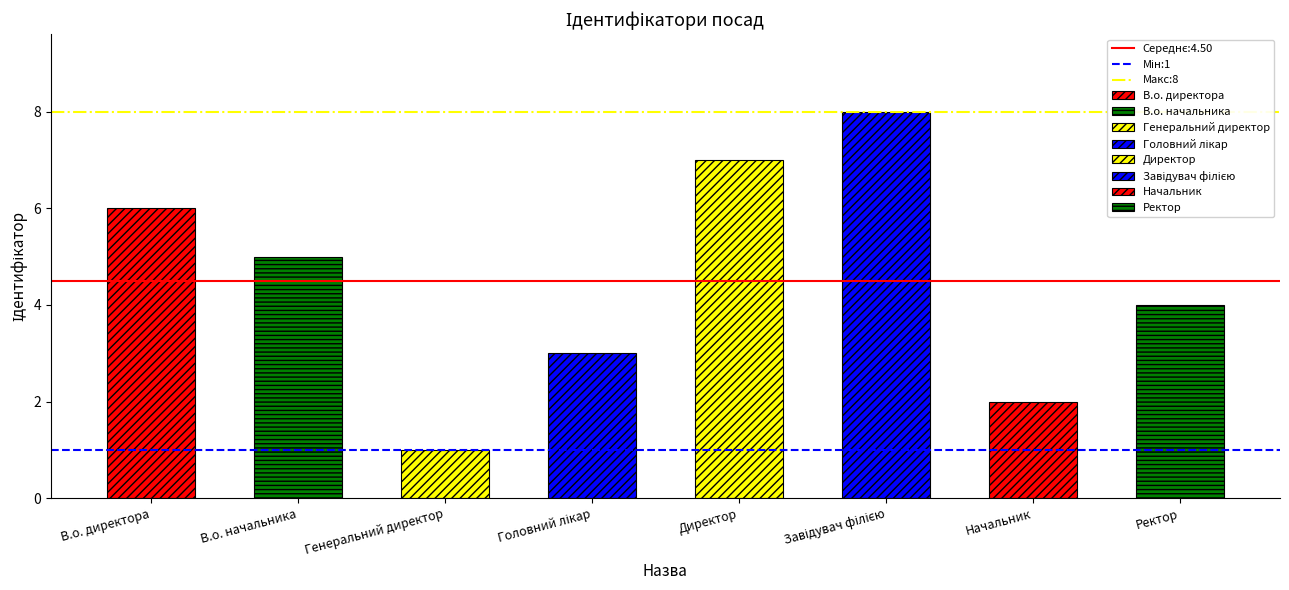

Are the bars horizontal?

No